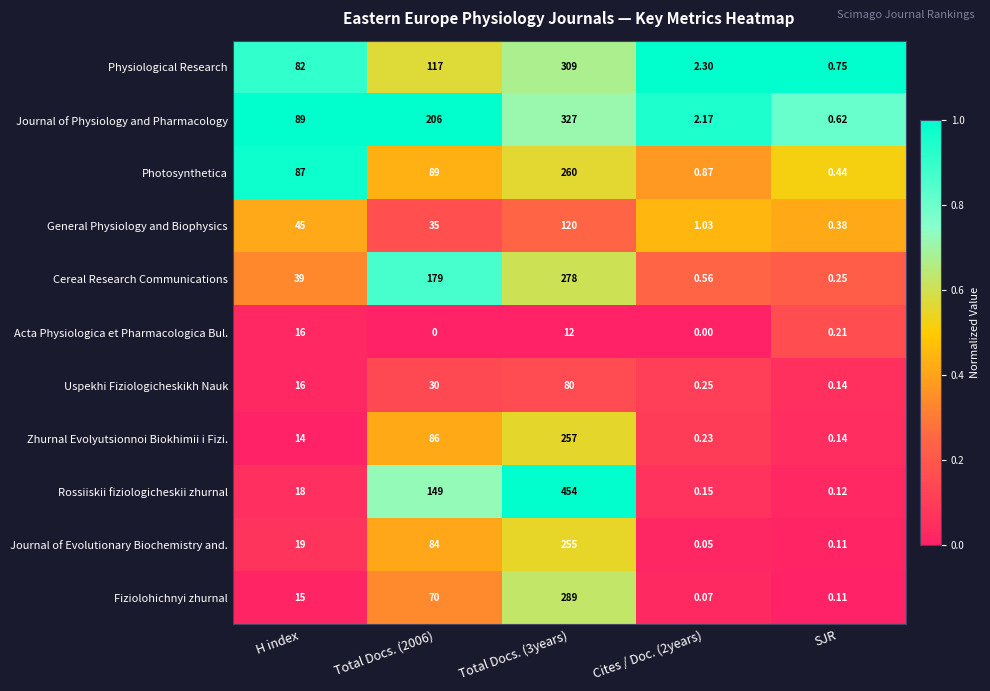

How many categories are shown in the chart?

5